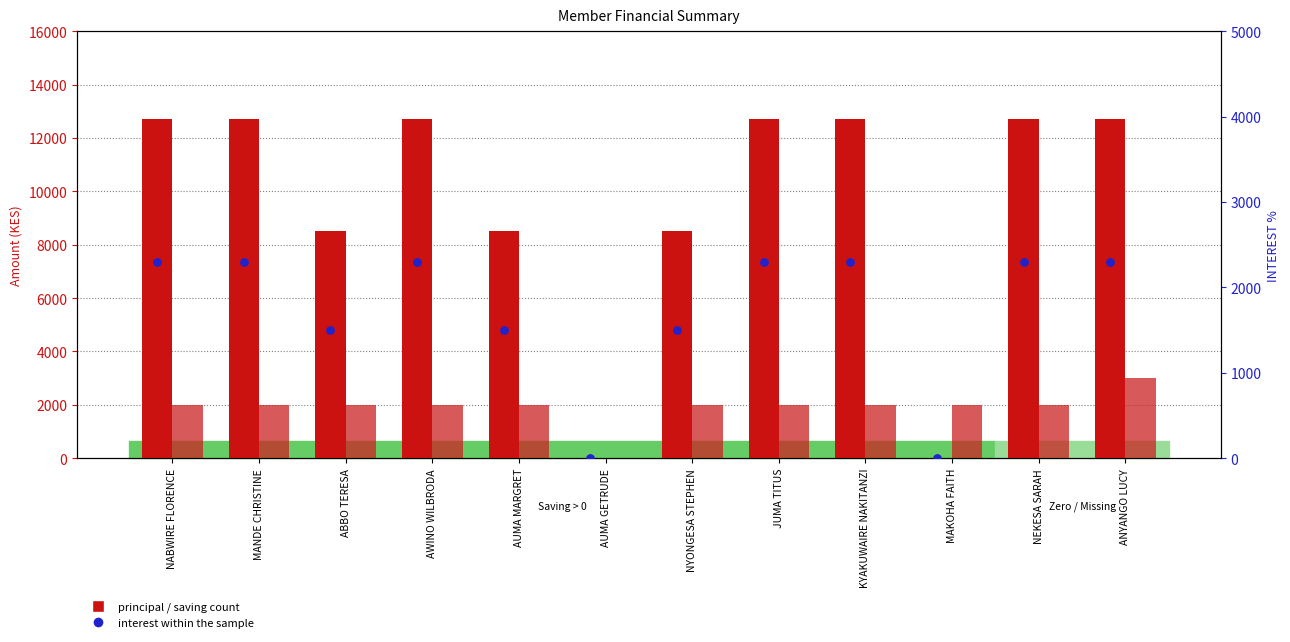

What is the total value across all series at ANYANGO LUCY?

21000